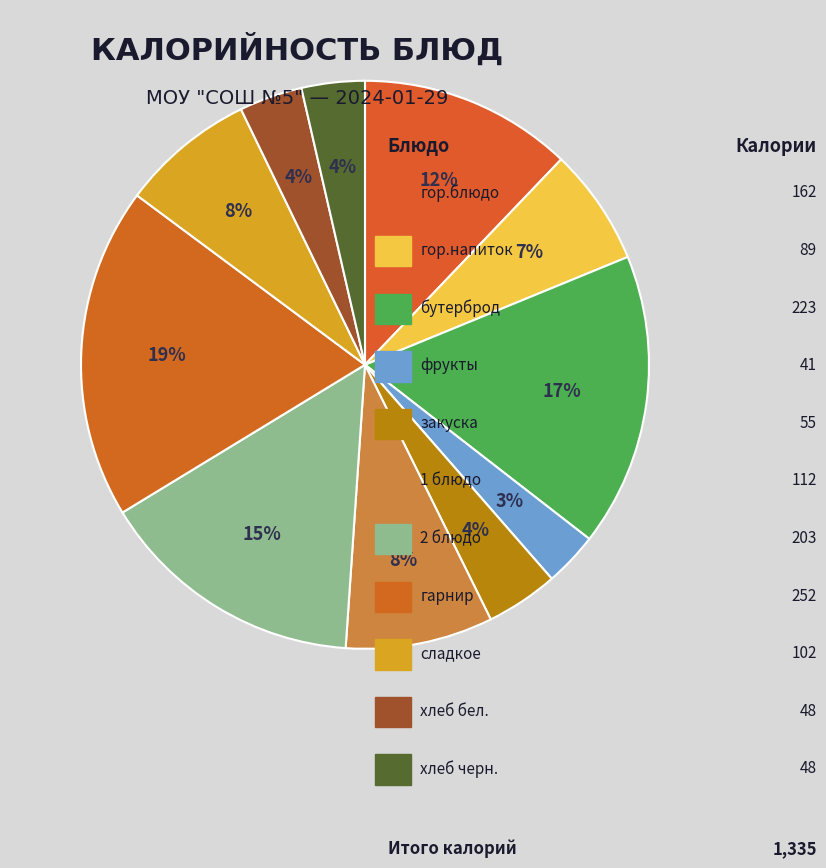

What is the largest slice in the pie chart?

гарнир